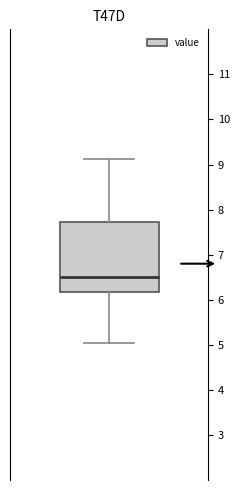

Where does the median line of the box sit on the y-axis? The values are not printed on the chart, so give them approximately, as read against the axis.

6.5